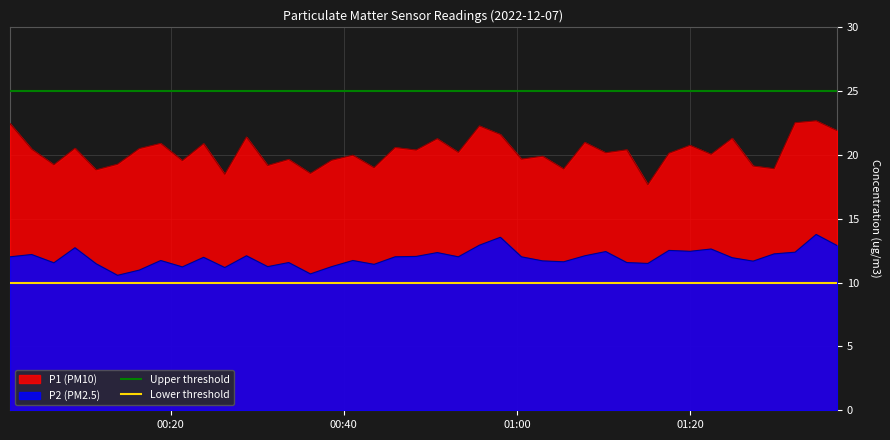

What is the lowest value of the P2 (PM2.5) series?

10.6